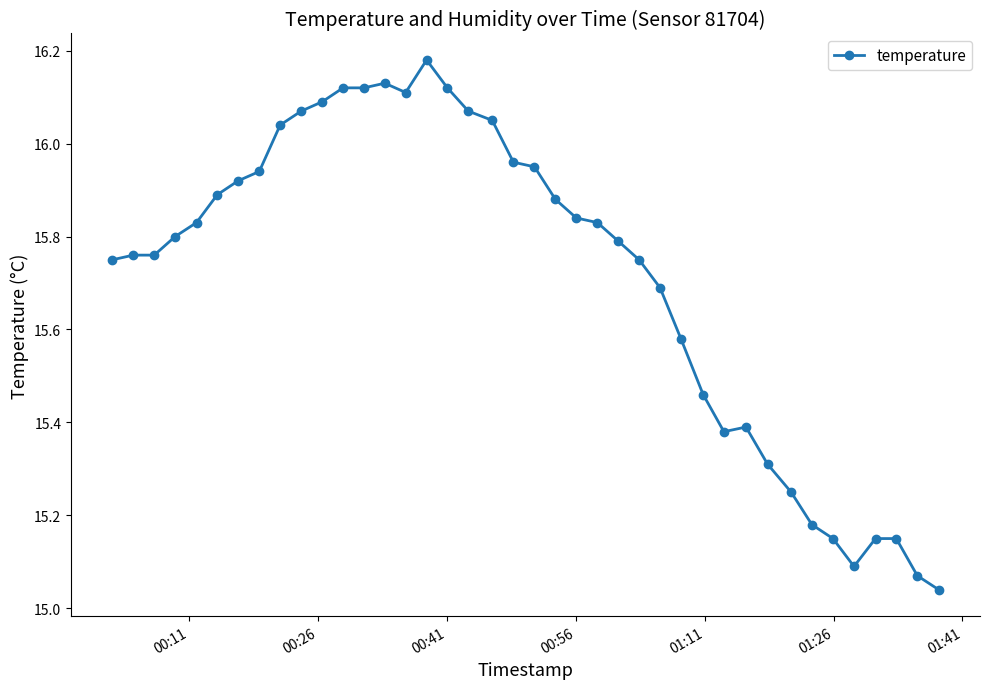

What is the sum of all values?

628.6